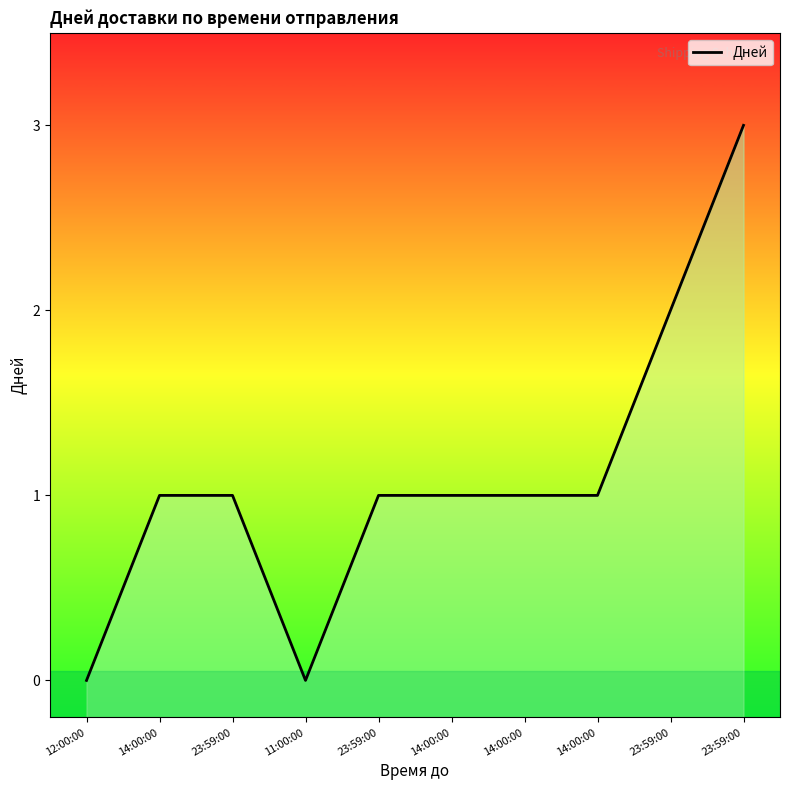

What is the difference between the maximum and minimum values?

3